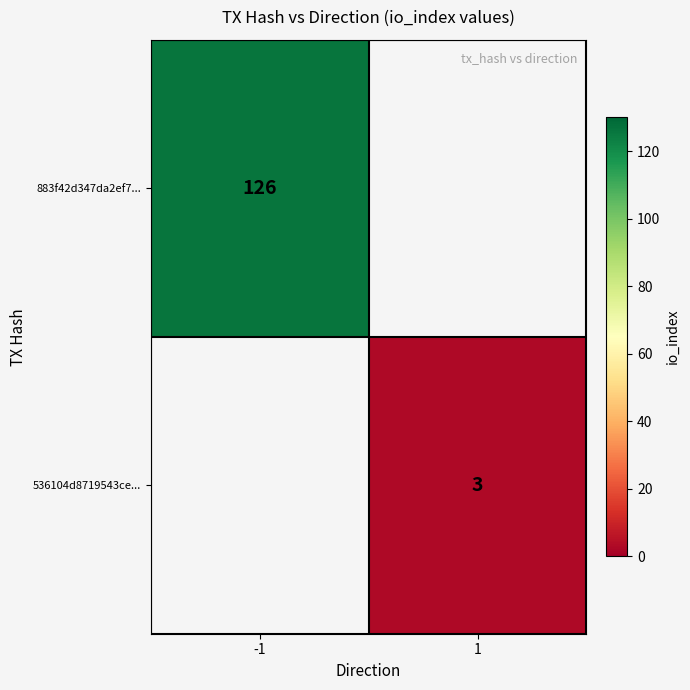

The 536104d8719543ce... series shows 1.8 at 1. True or false?

False